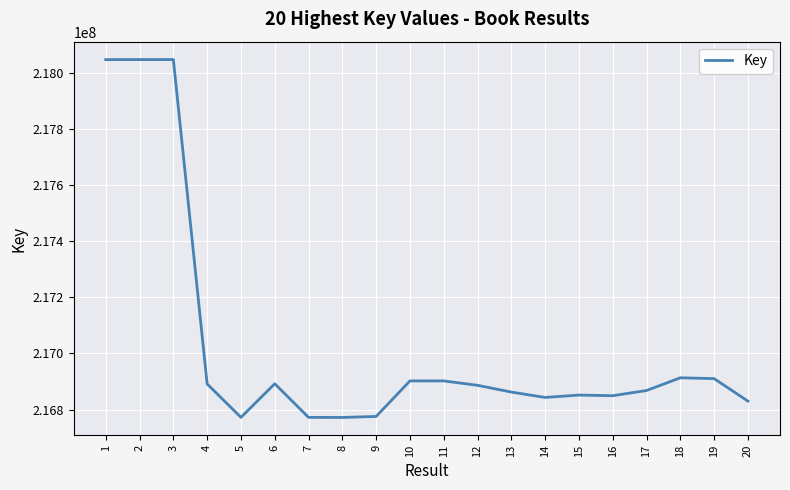

What is the minimum value shown in the chart?

216771815